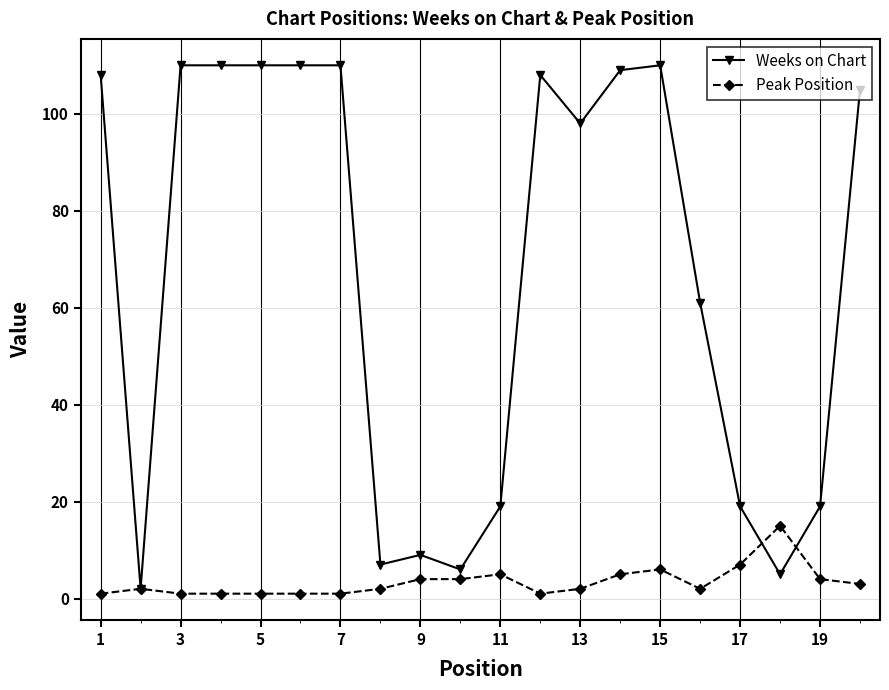

What is the value of the Weeks on Chart point at the 14th from the left?

109